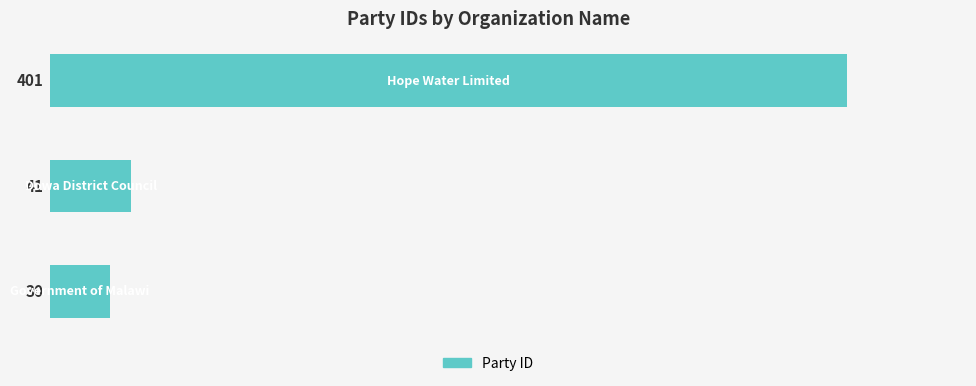

What is the smallest value displayed?

30